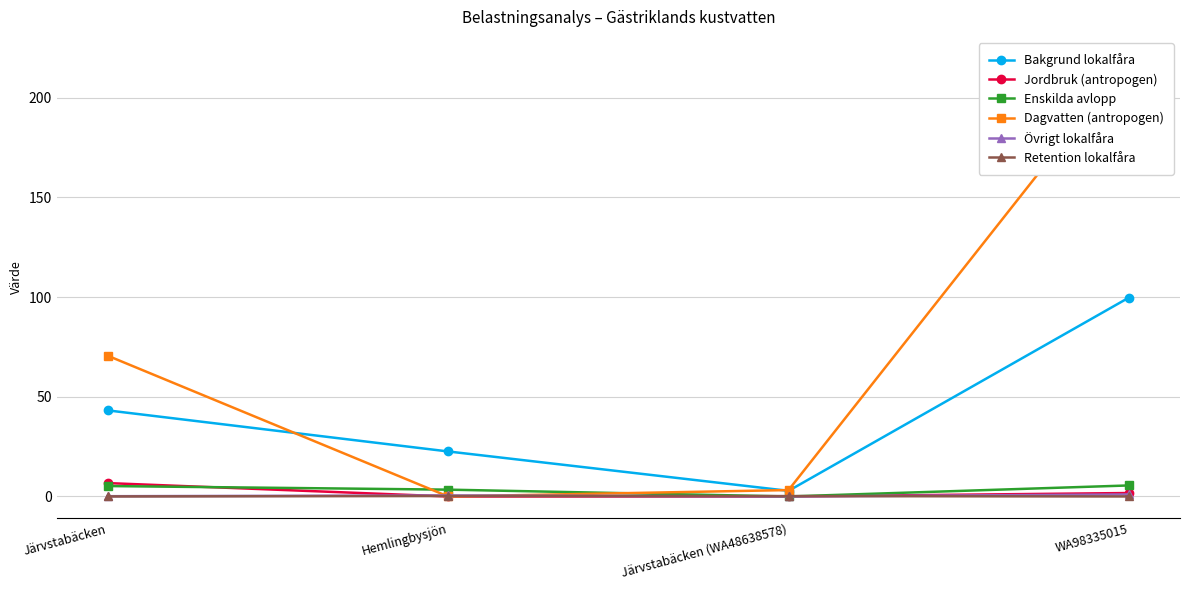

Which series has the widest spread of values?

Dagvatten (antropogen)